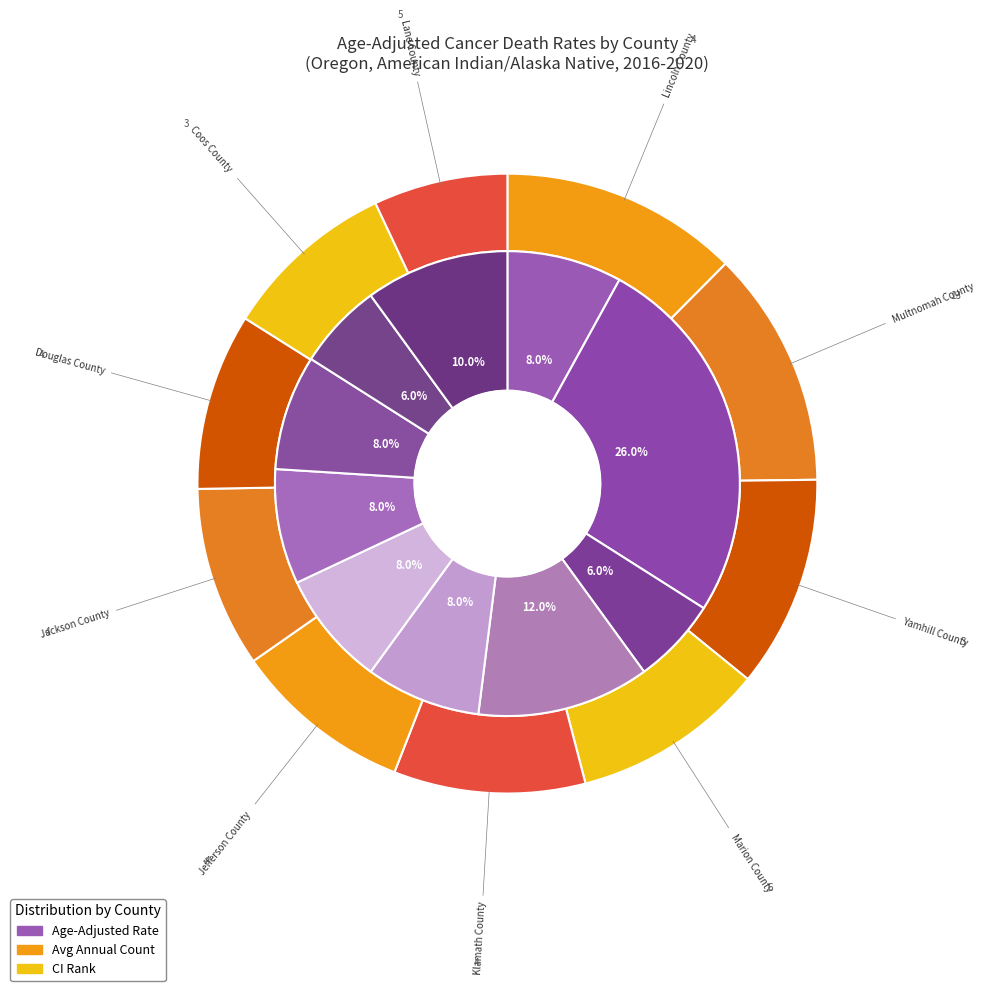

How many slices are in this pie chart?

10